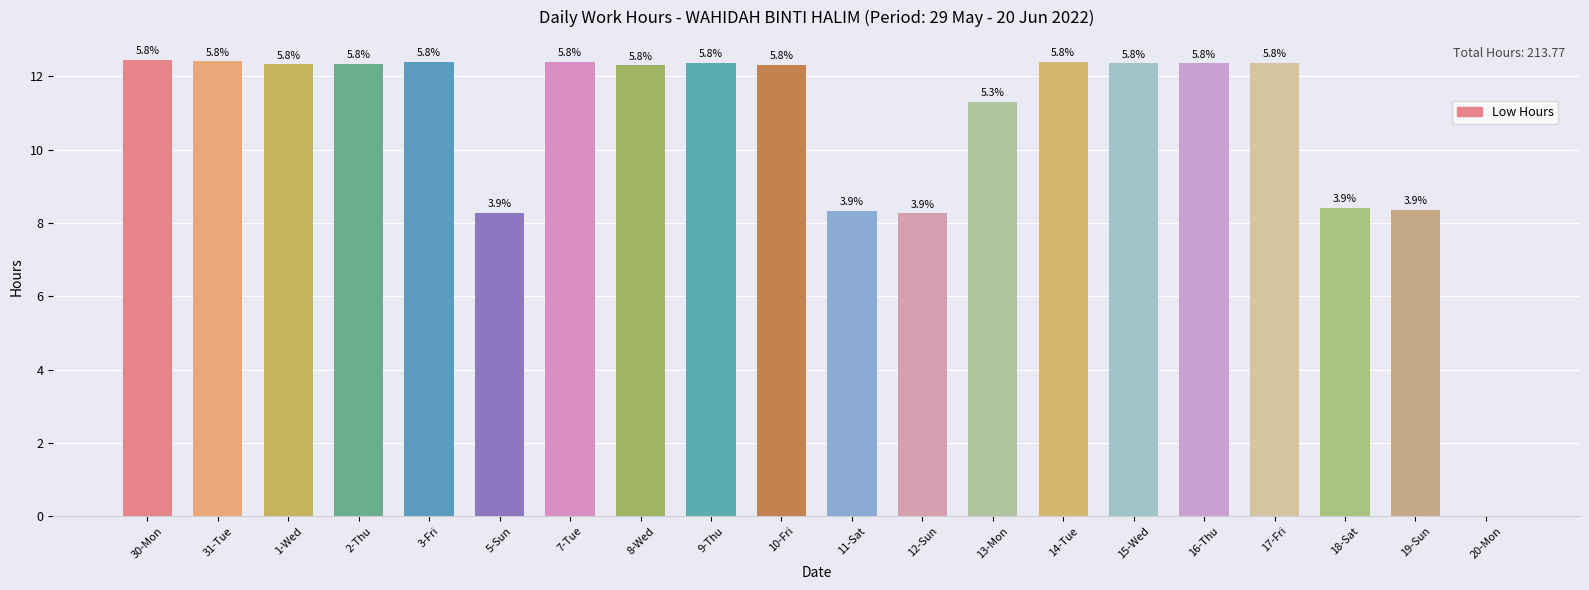

Rank the categories by value from lowest to highest.

20-Mon, 12-Sun, 5-Sun, 11-Sat, 19-Sun, 18-Sat, 13-Mon, 8-Wed, 10-Fri, 1-Wed, 2-Thu, 15-Wed, 16-Thu, 9-Thu, 17-Fri, 7-Tue, 14-Tue, 3-Fri, 31-Tue, 30-Mon